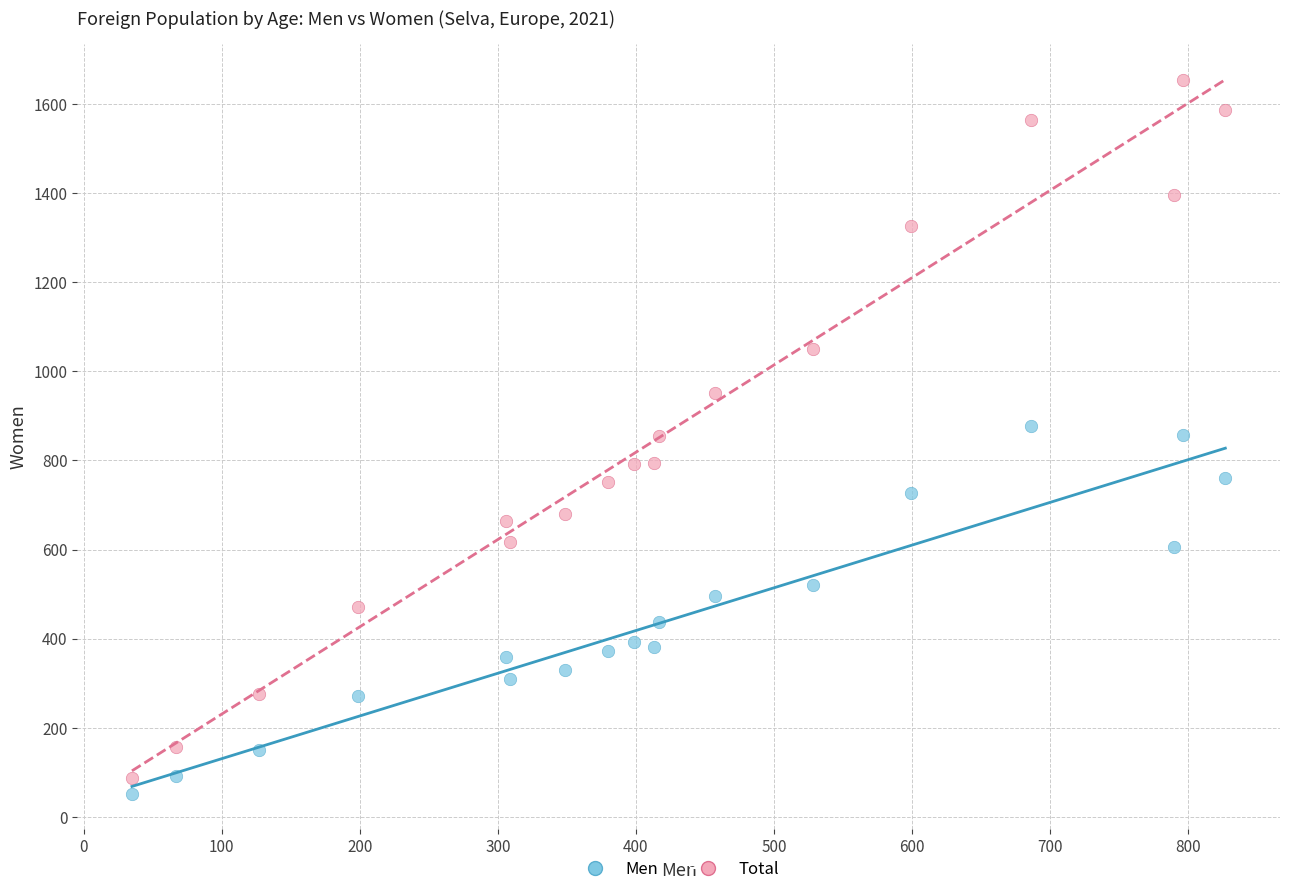

Which series has the largest Y range (max minus min)?

Total